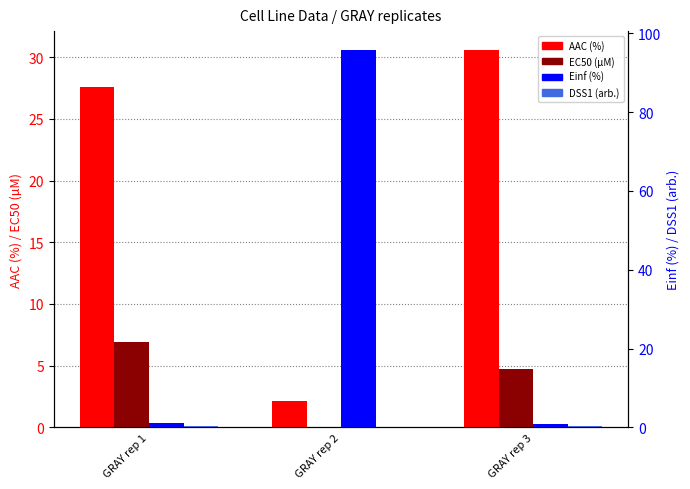

Reading left to right, list all the values displayed in this chart.

AAC (%): GRAY rep 1=27.6	GRAY rep 2=2.1	GRAY rep 3=30.6
EC50 (µM): GRAY rep 1=6.9	GRAY rep 2=0.0	GRAY rep 3=4.7
Einf (%): GRAY rep 1=1.2	GRAY rep 2=95.7	GRAY rep 3=0.9
DSS1 (arb.): GRAY rep 1=0.3	GRAY rep 2=0.0	GRAY rep 3=0.3